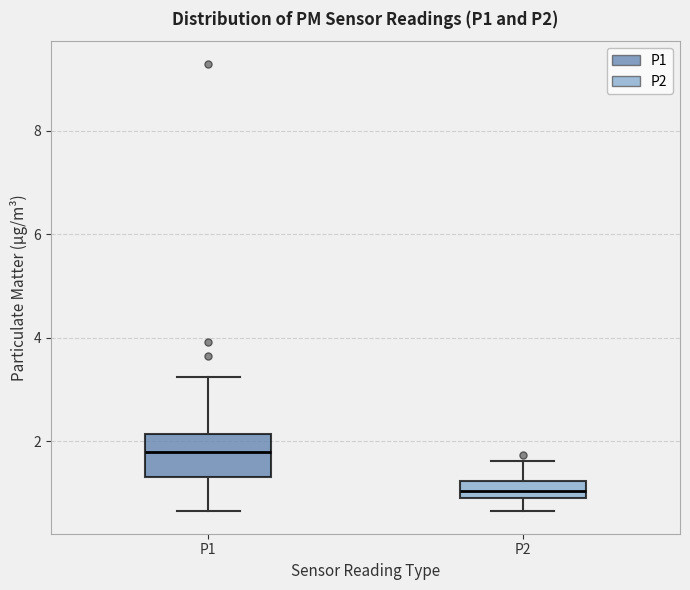

Which box has the lowest median line?

P2